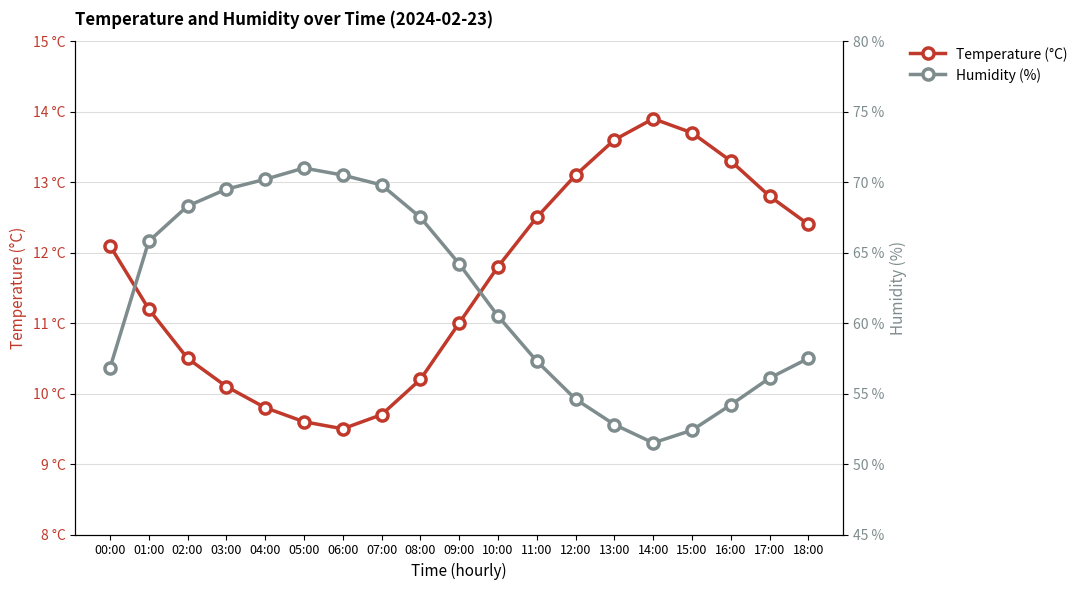

What position from the right is 14:00?

5